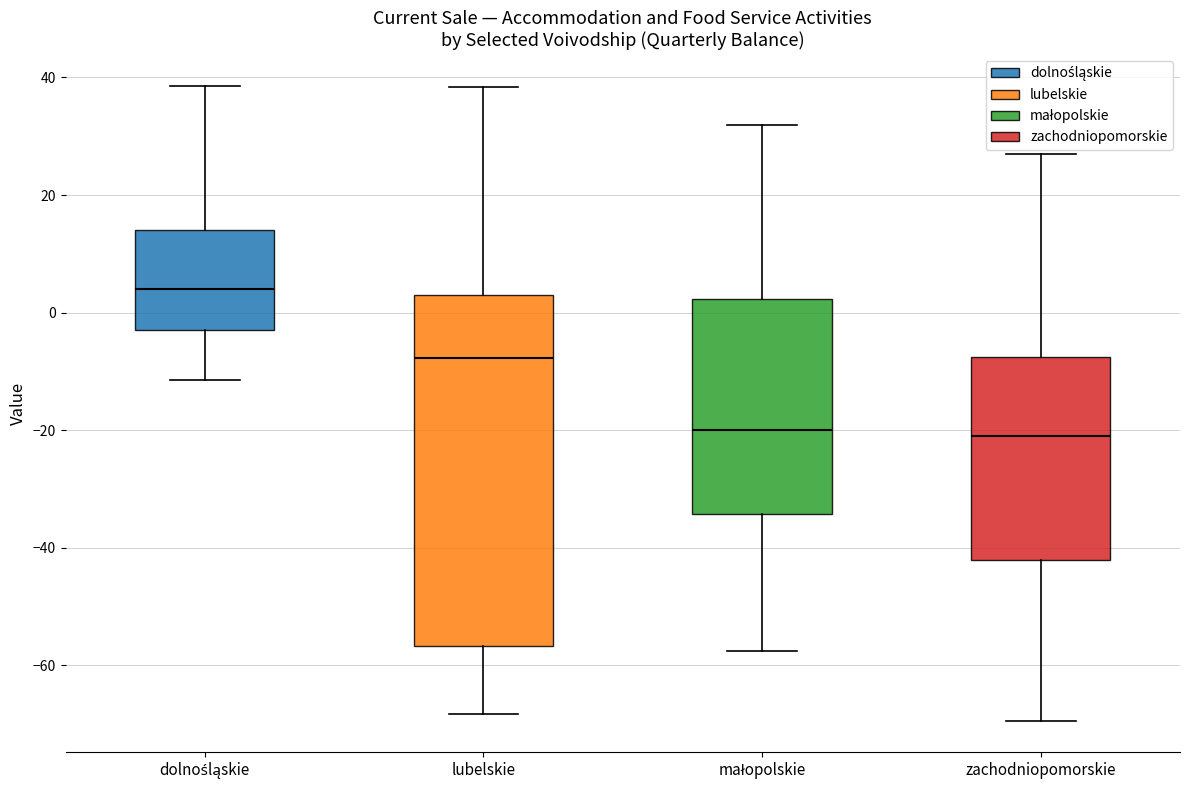

Which box is the tallest, from its lower edge to its upper edge?

lubelskie